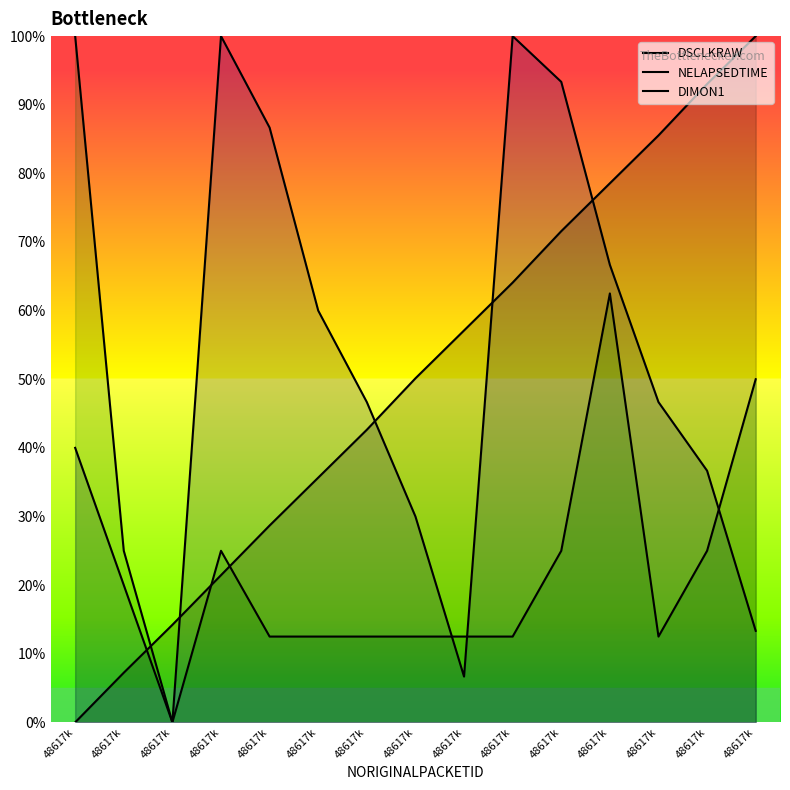

How many values in the NELAPSEDTIME series exceed 46?

8